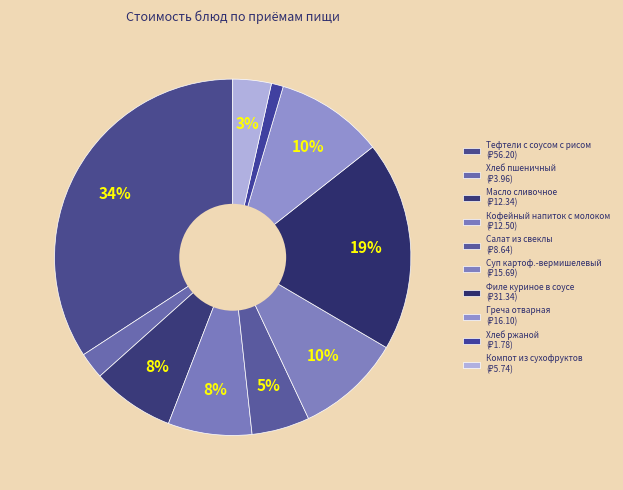

Count the number of slices in the pie.

10